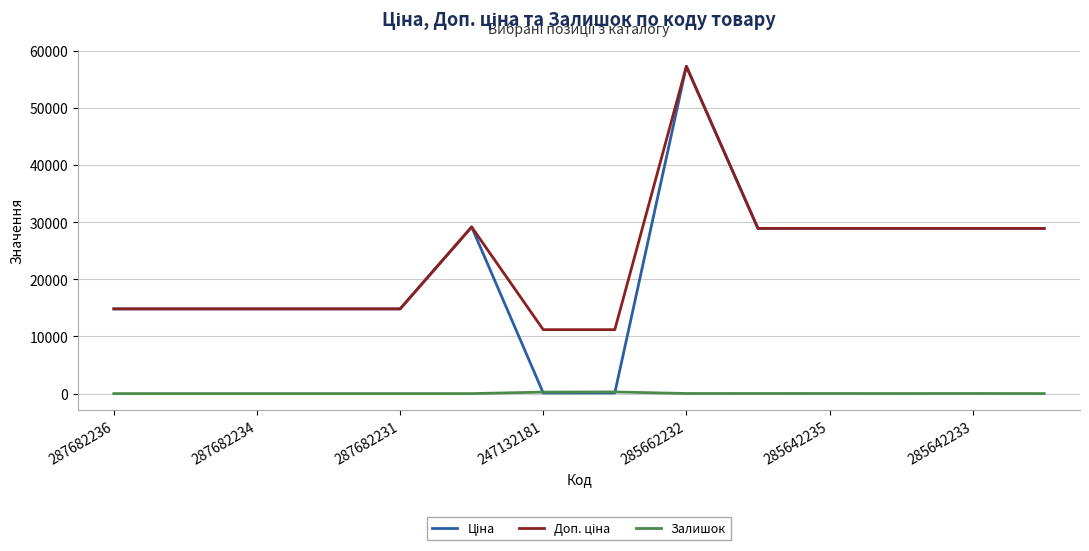

What is the total value across all series at 287682234?

29635.2